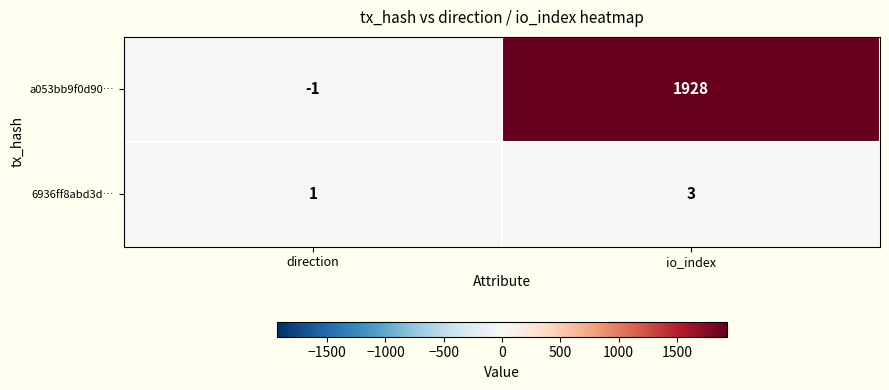

At which label is 6936ff8abd3d… closest to 2?

direction